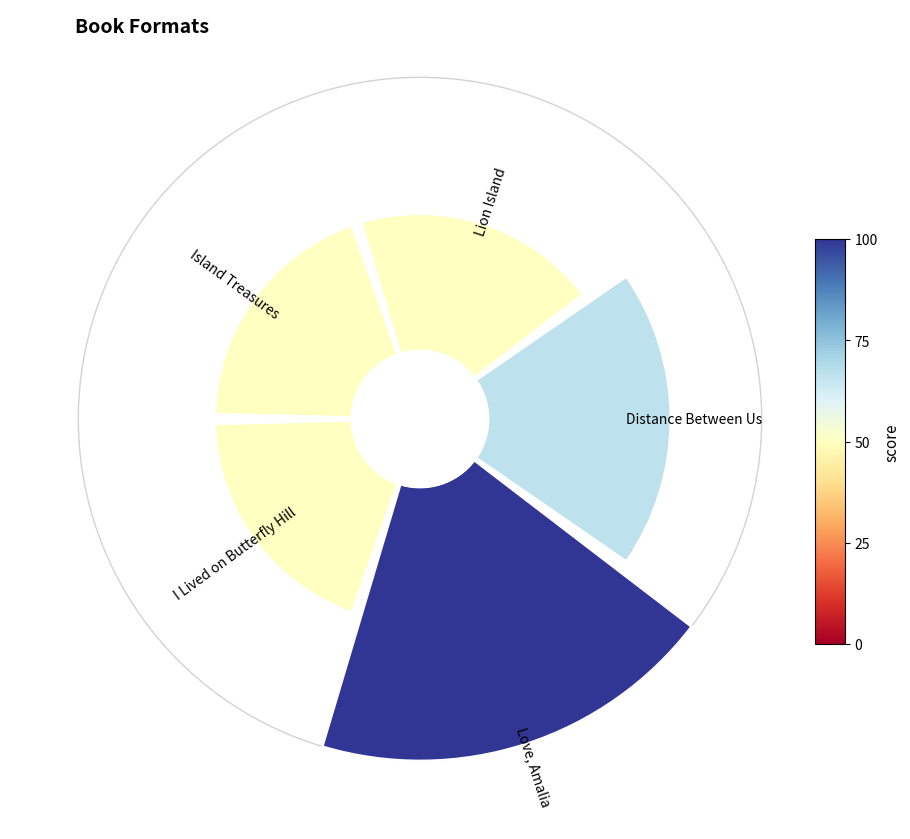

To the nearest percent, what is the average slice percentage?

20%